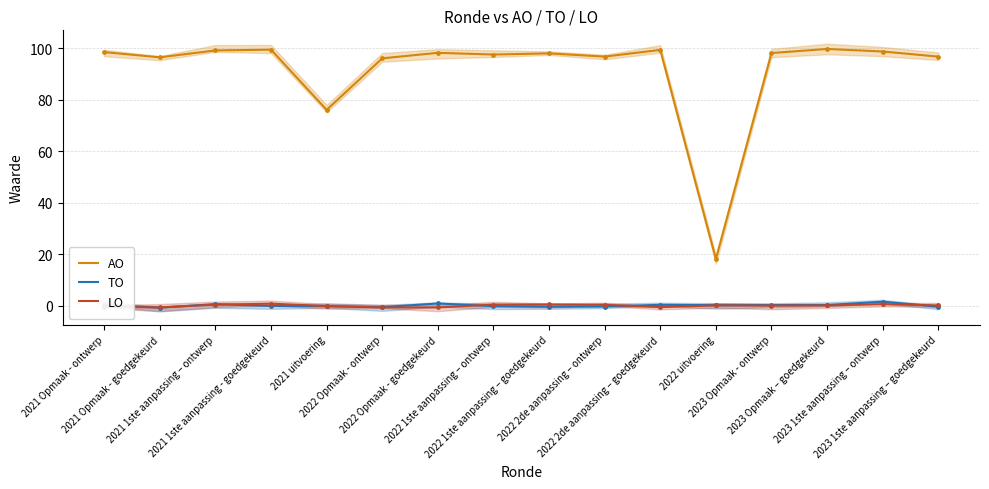

At how many categories does at least one series exceed 6?

16